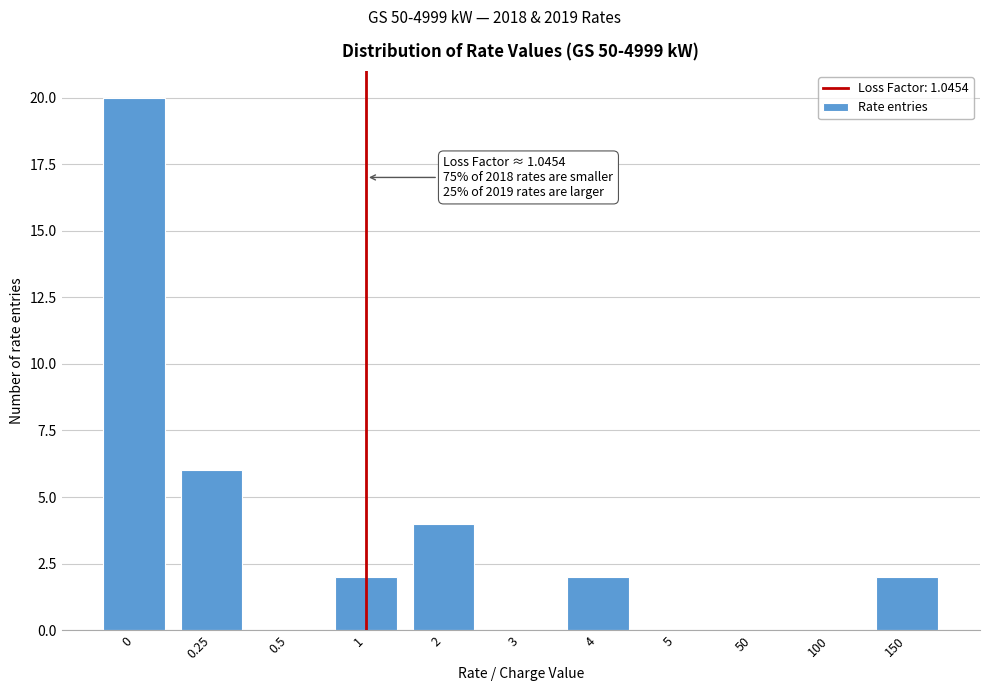

Reading left to right, extract all data points from this chart.

0=20	0.25=6	0.5=0	1=2	2=4	3=0	4=2	5=0	50=0	100=0	150=2